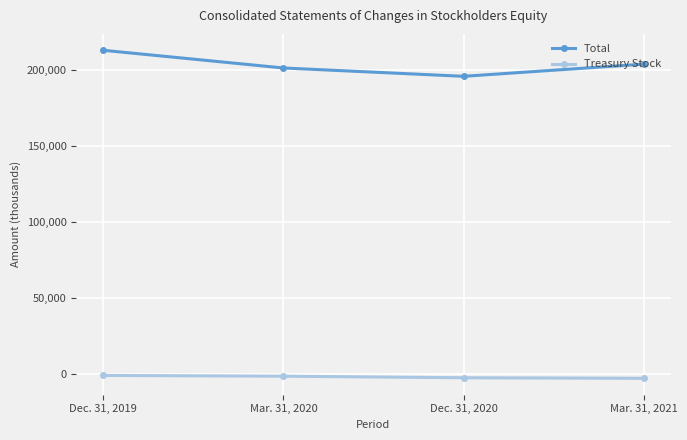

How many interior local valleys does the Total series have?

1